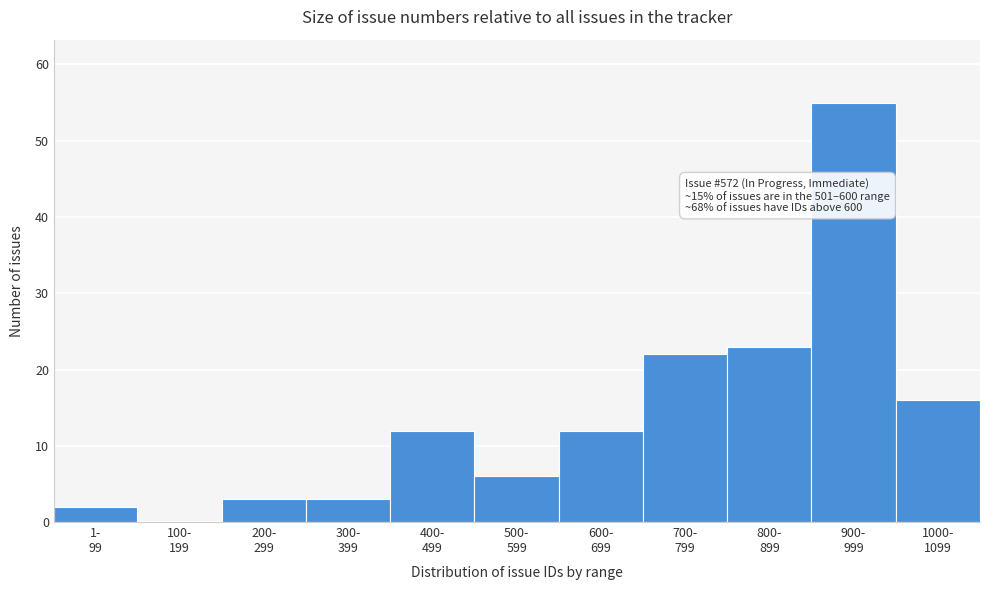

What is the maximum value shown in the chart?

55